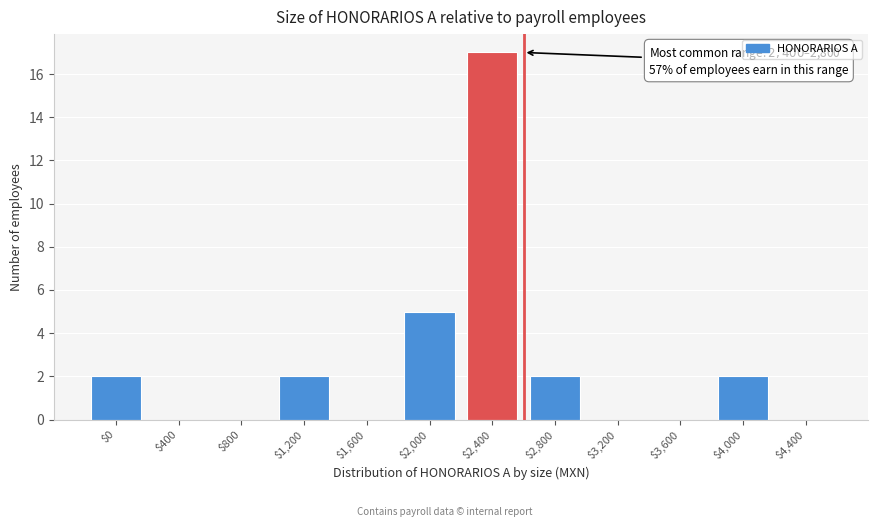

The chart shows a value of 7 at $4,400. True or false?

False